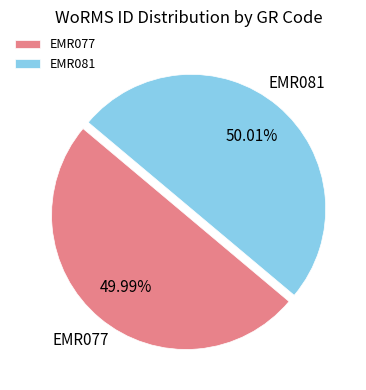

Do EMR081 and EMR077 together represent more than half of the pie?

Yes